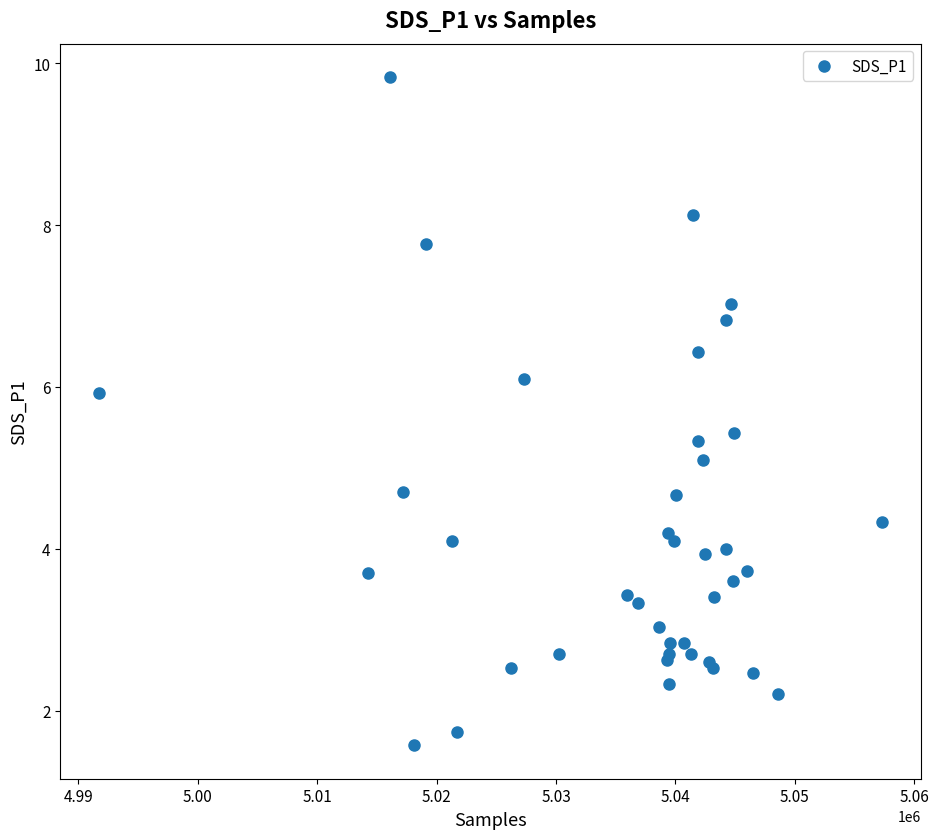

What Y value in the scatter plot is closest to 5?

5.1